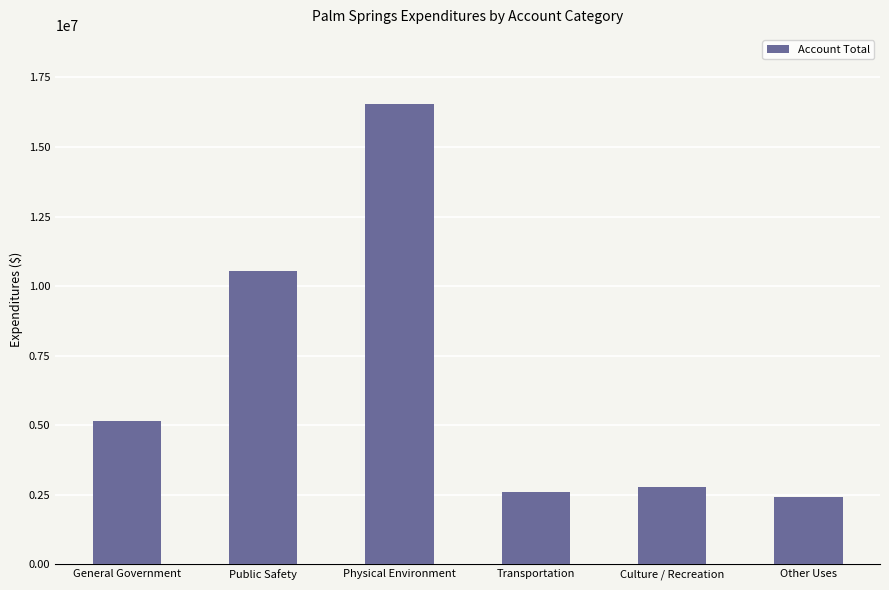

The chart shows a value of 4061061 at Transportation. True or false?

False